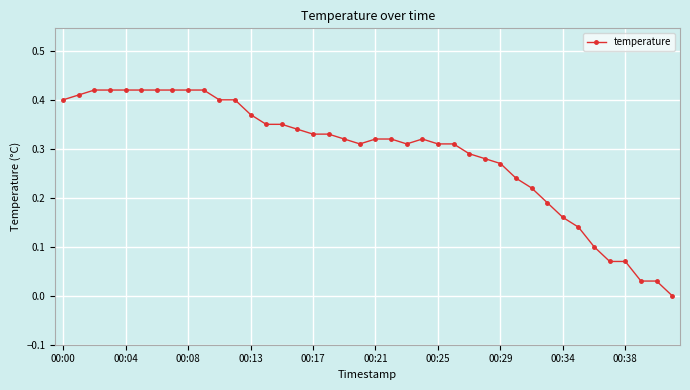

What is the sum of all values?

11.7